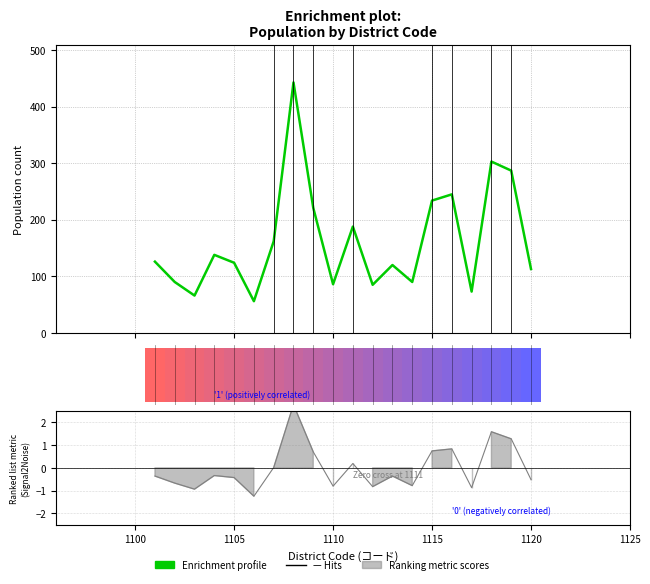

Is it true that the value at 17 is 414?

False